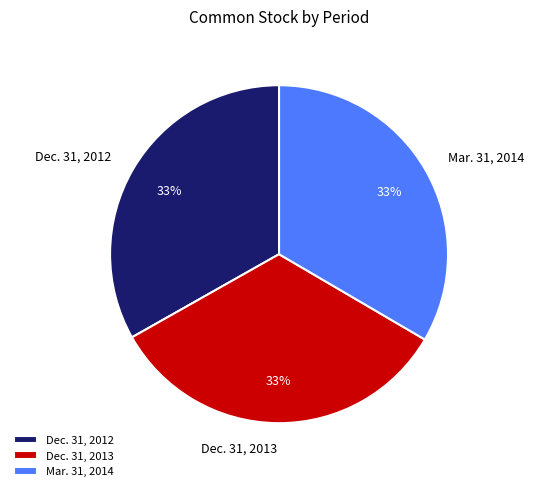

Combined, do Mar. 31, 2014 and Dec. 31, 2013 account for over 50%?

Yes